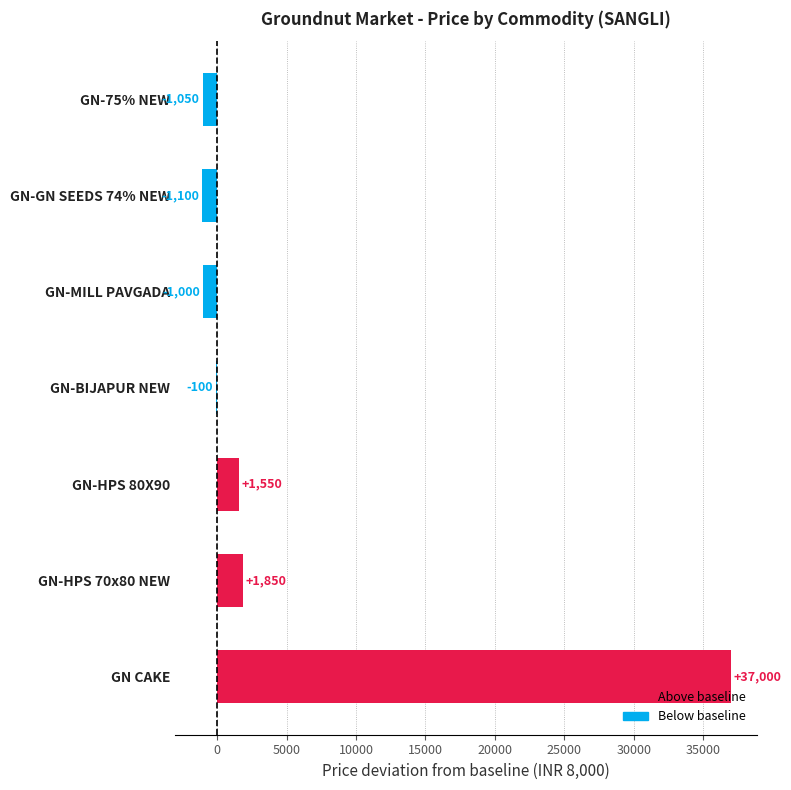

Which has a higher value, GN CAKE or GN-BIJAPUR NEW?

GN CAKE